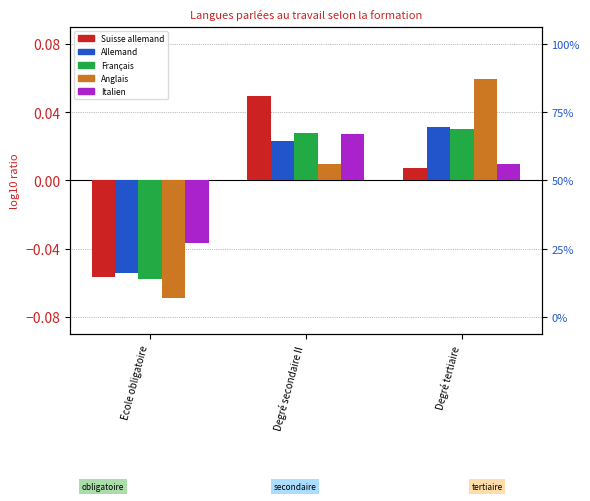

How many values in the Français series are below 0?

1